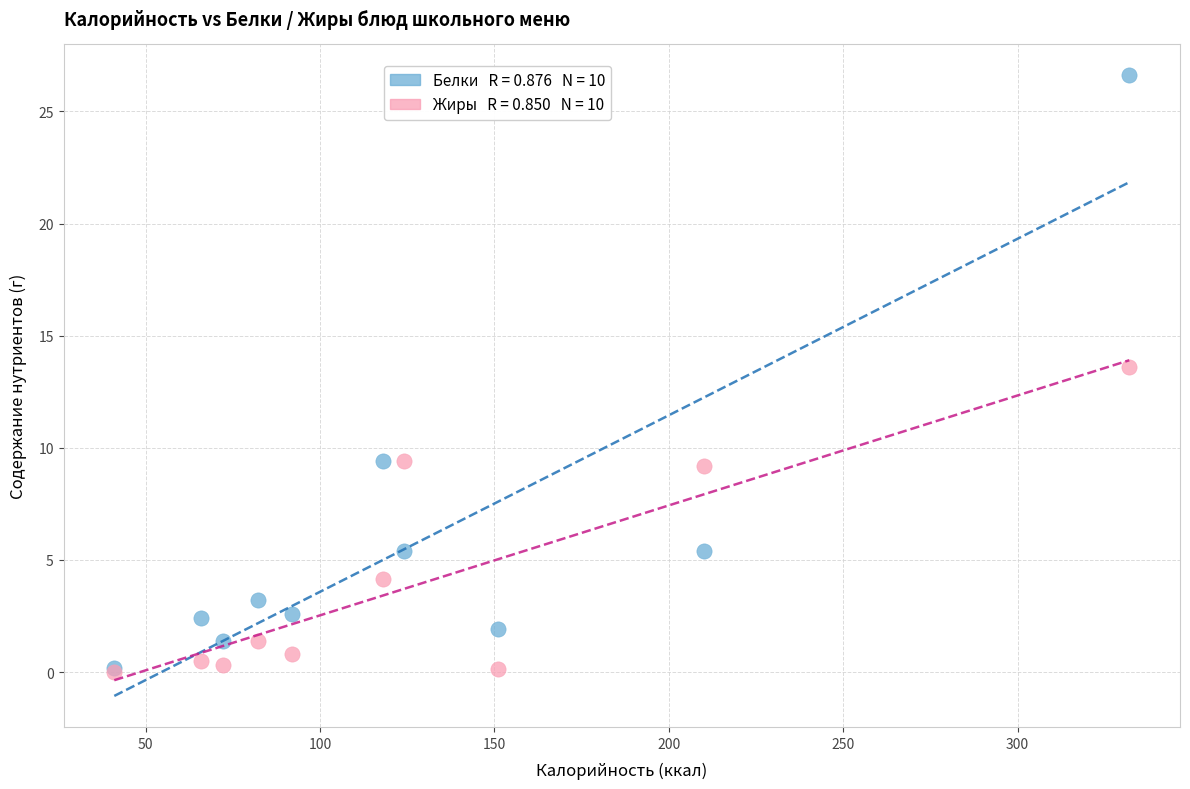

Across all series, what Y value is closest to 13?

13.6